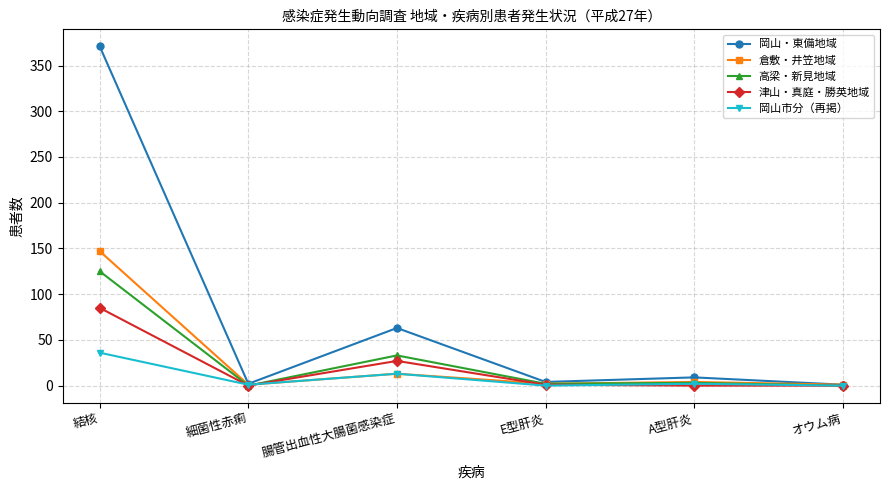

Where is the first local minimum for 津山・真庭・勝英地域?

細菌性赤痢